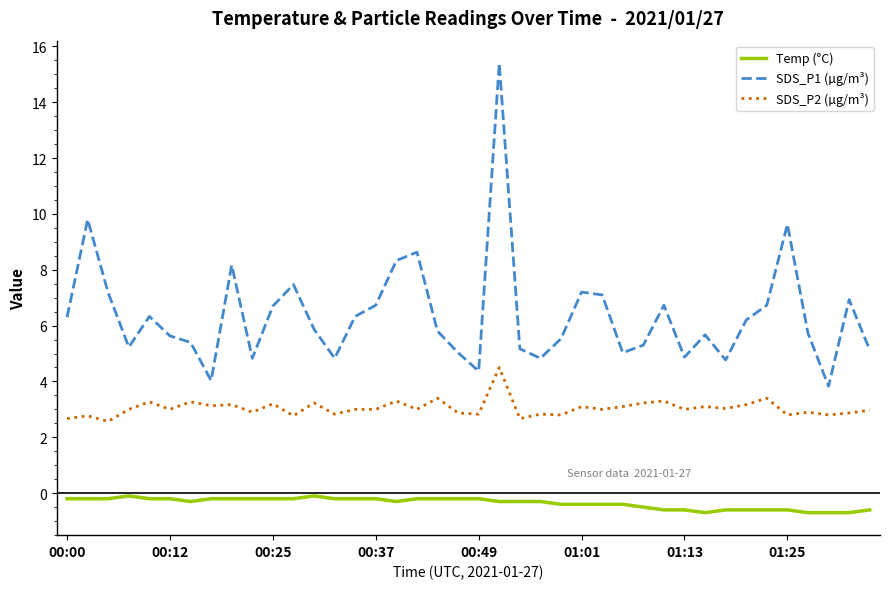

At how many categories does at least one series exceed 9?

3